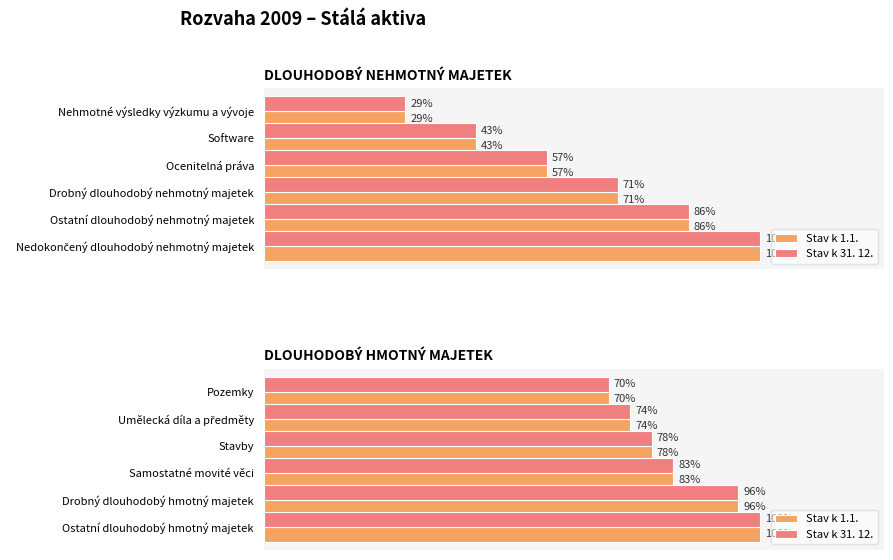

How many bars are there in each group?

2